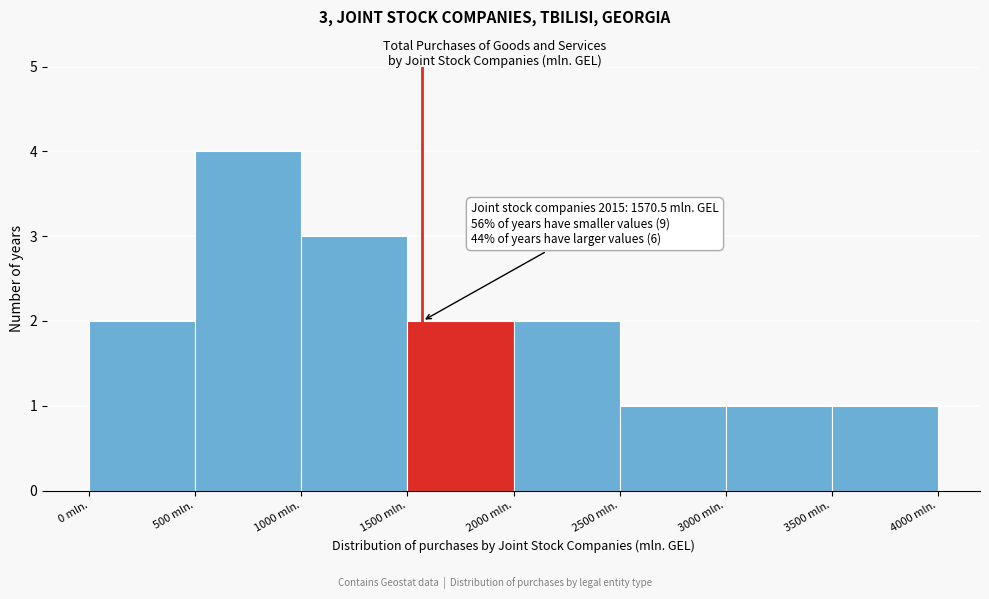

Which range on the x-axis has the tallest bar?

500 to 1000